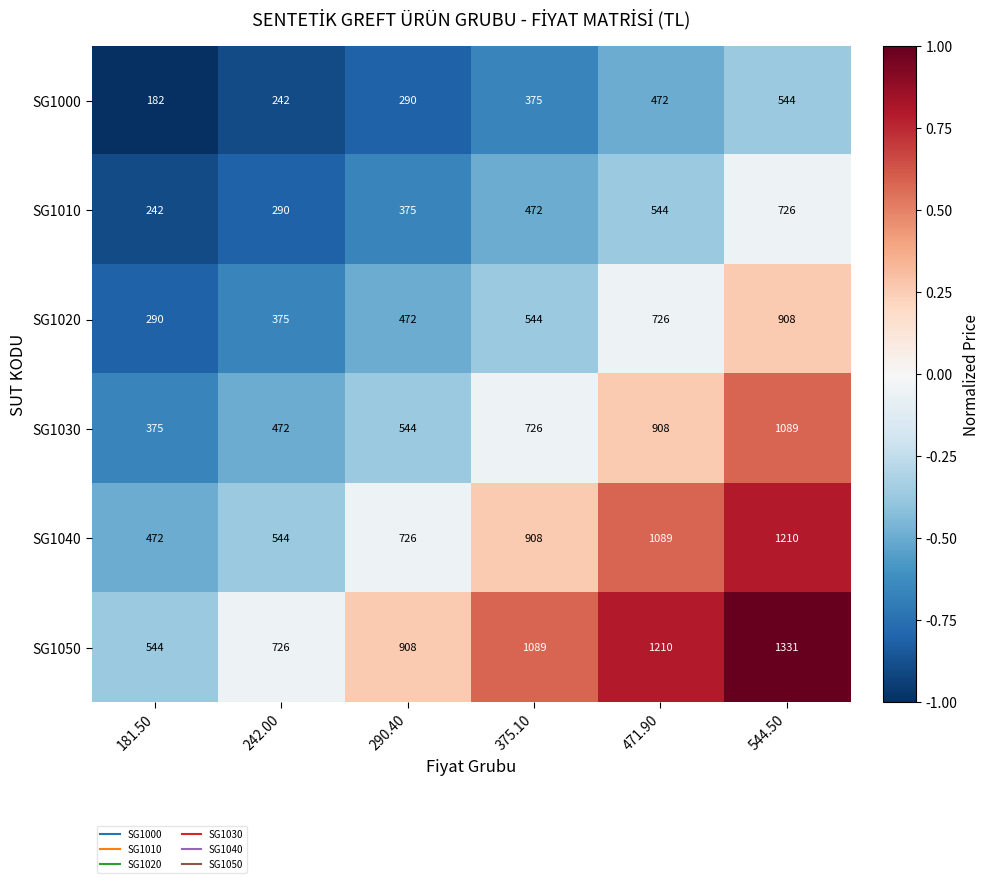

What is the minimum value shown in the chart?

182